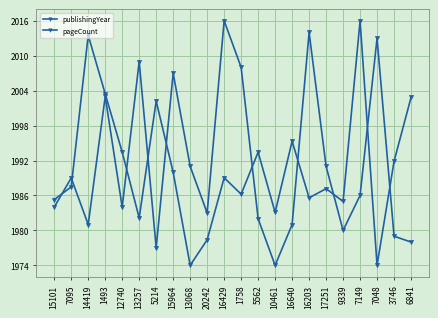

Does the chart display data point markers on the line(s)?

Yes